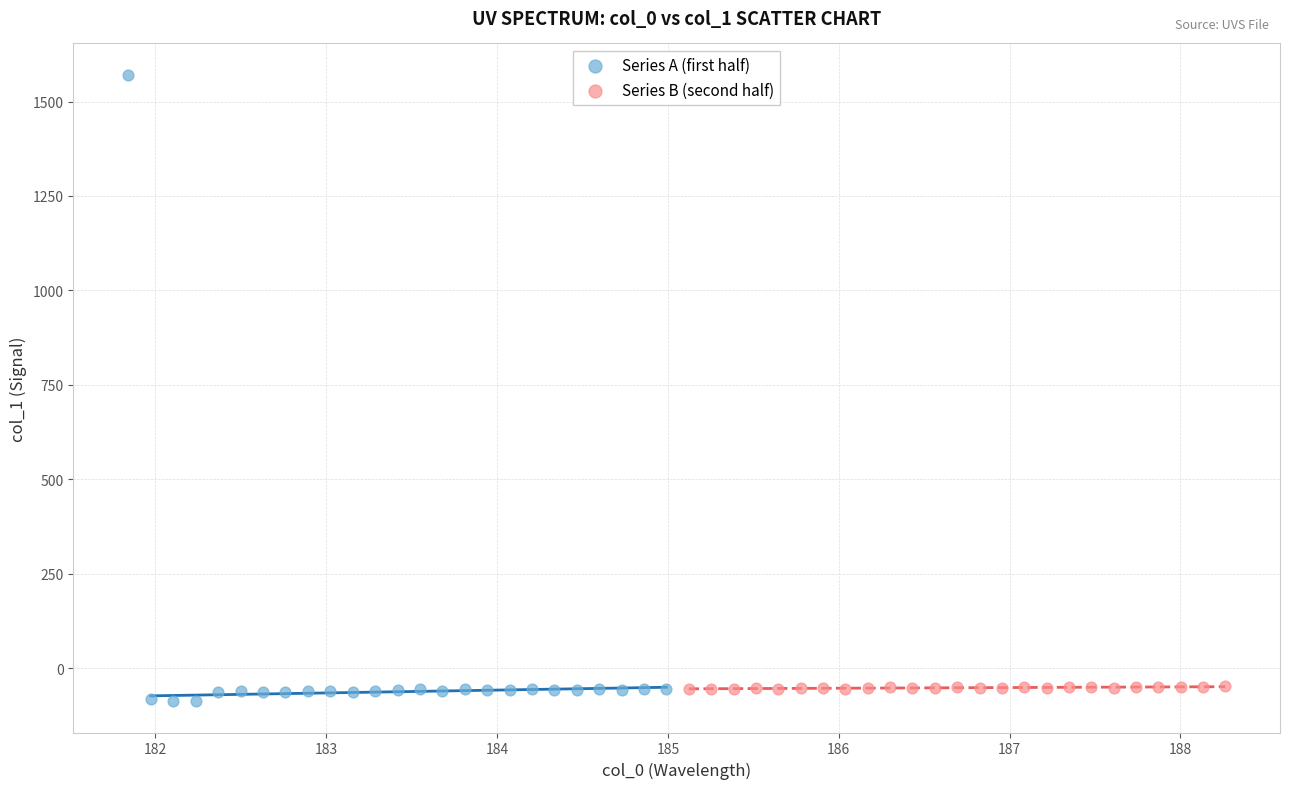

Which series contains the highest Y value?

Series A (first half)